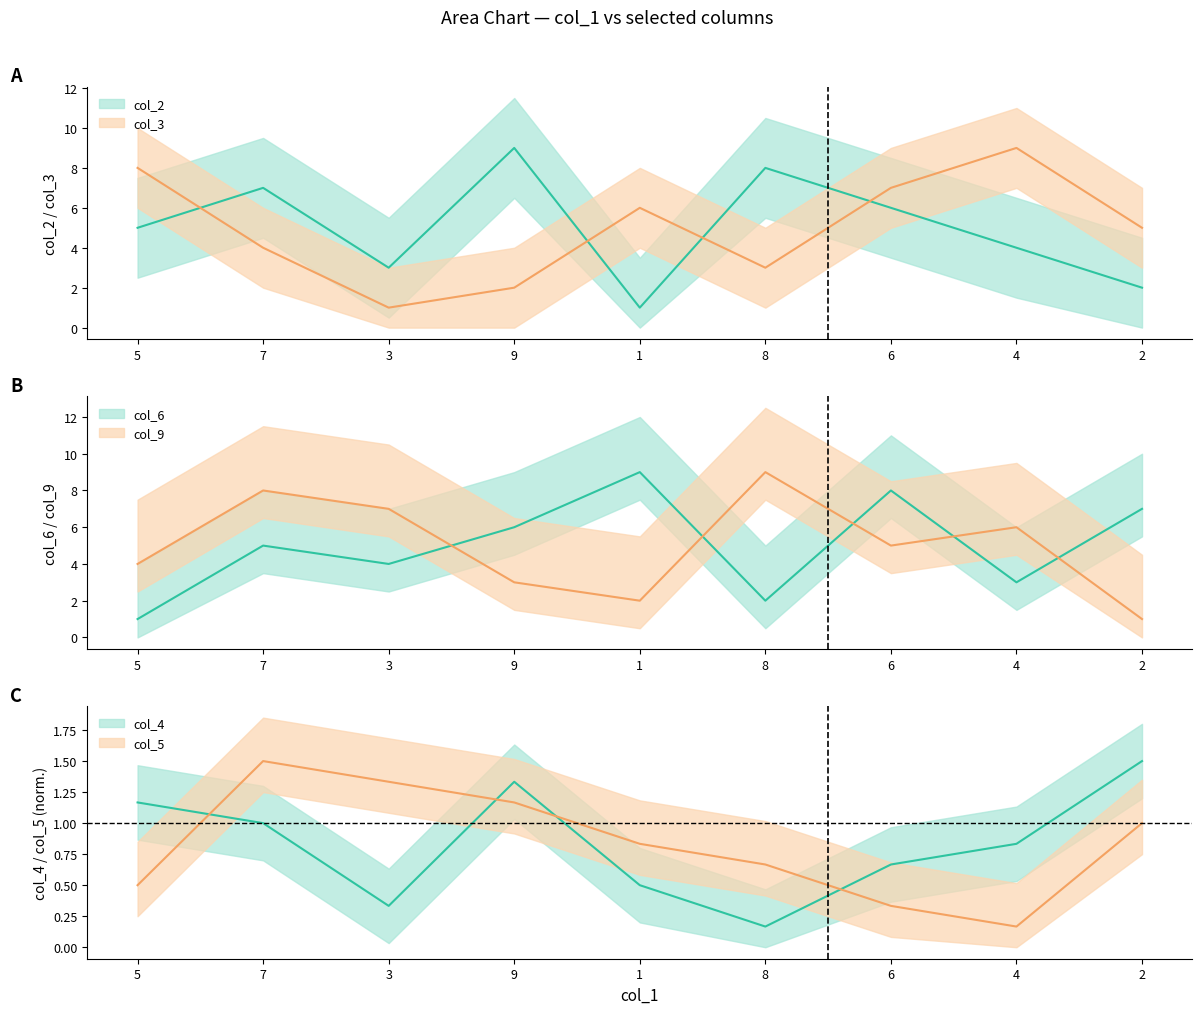

How many times do col_6 and col_2 cross each other?

7